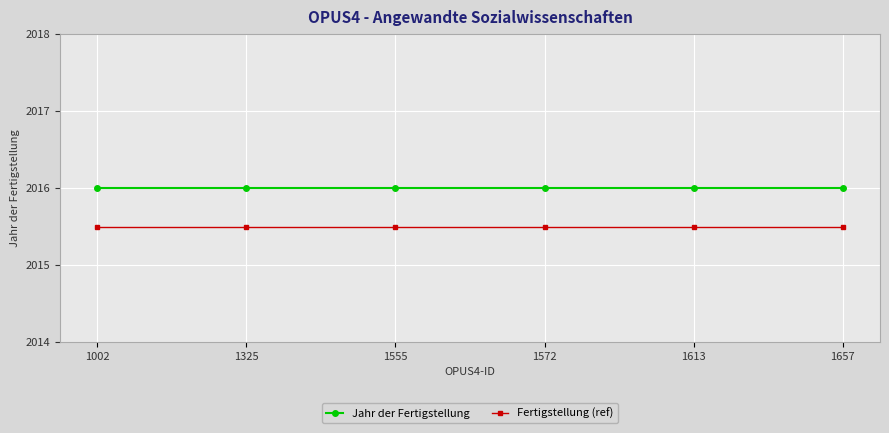

Rank the series by their maximum value, from lowest to highest.

Fertigstellung (ref), Jahr der Fertigstellung